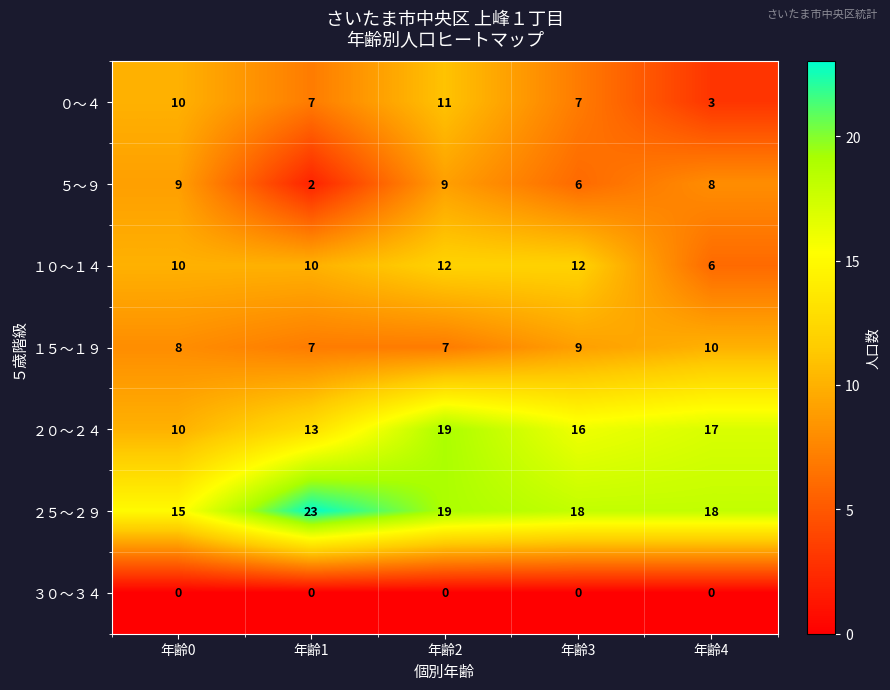

What is the difference between the maximum and second lowest values in the ２０～２４ series?

6